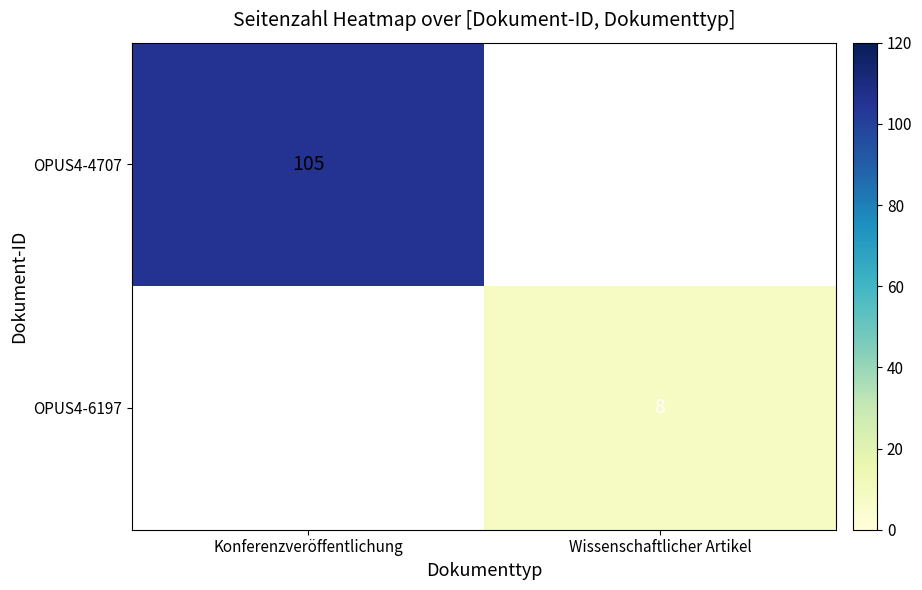

At how many categories does at least one series exceed 75?

1